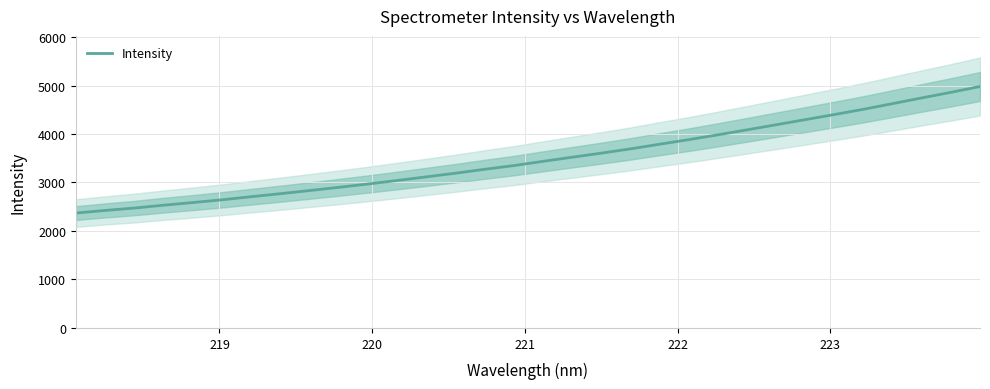

What is the value of the 17th point from the left?

3435.5